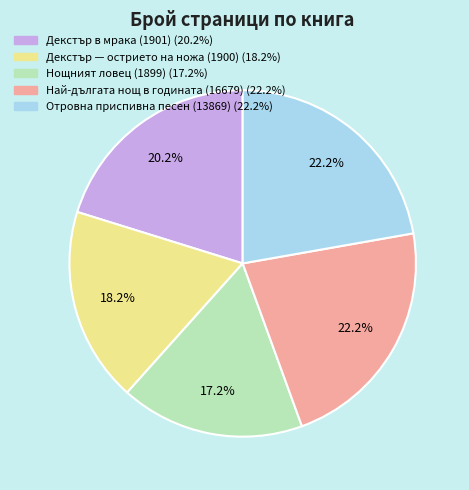

The Декстър — острието на ножа (1900) slice represents 18% of the pie. True or false?

True